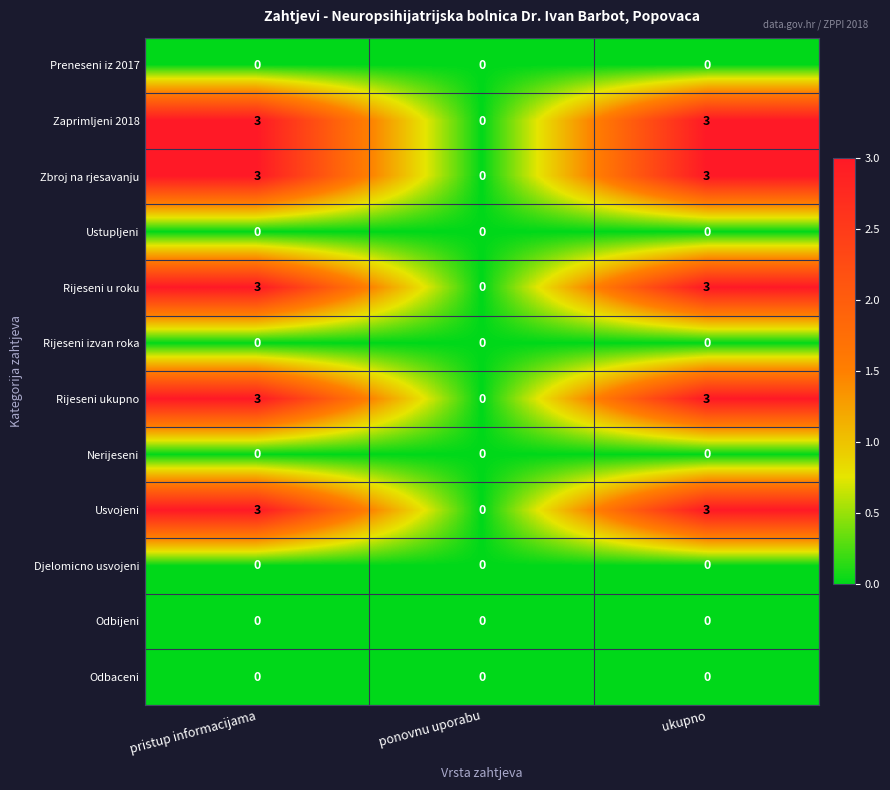

How many distinct data groups are displayed?

12